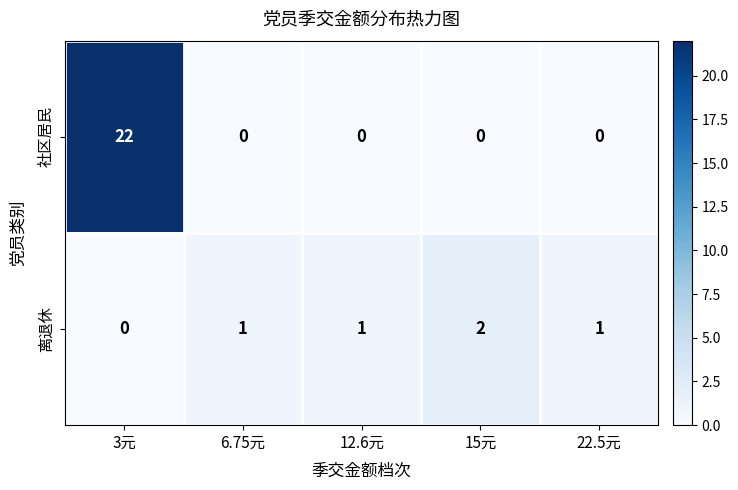

Rank the series at 15元 from lowest to highest value.

社区居民, 离退休